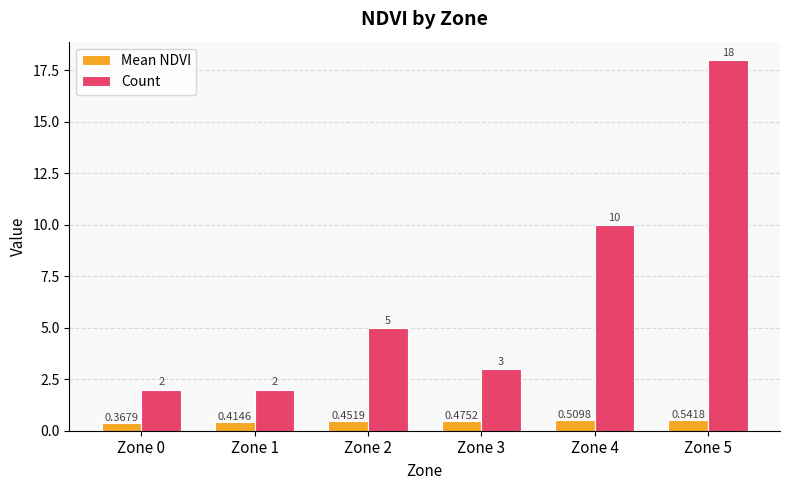

Rank the series by their average value, from lowest to highest.

Mean NDVI, Count